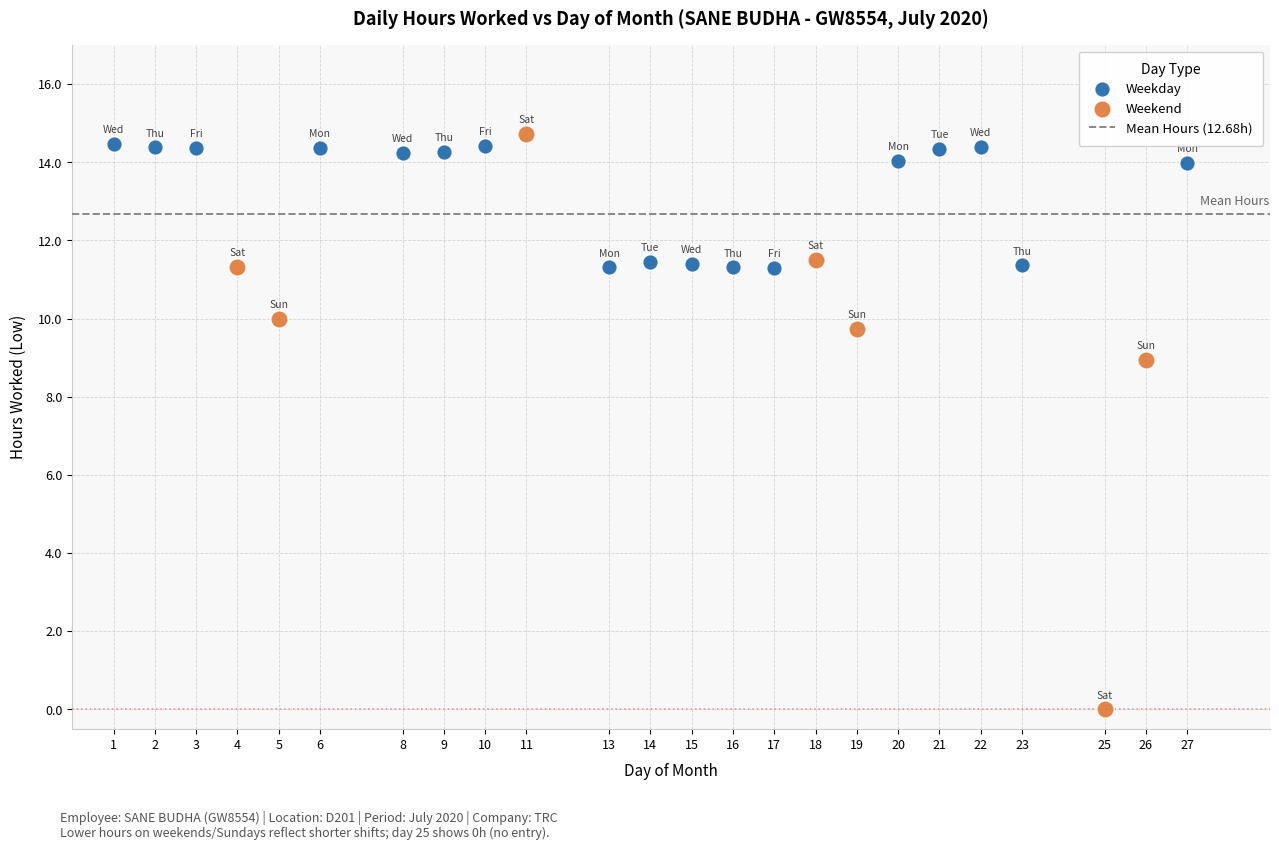

Which series reaches the maximum Y coordinate?

Weekend